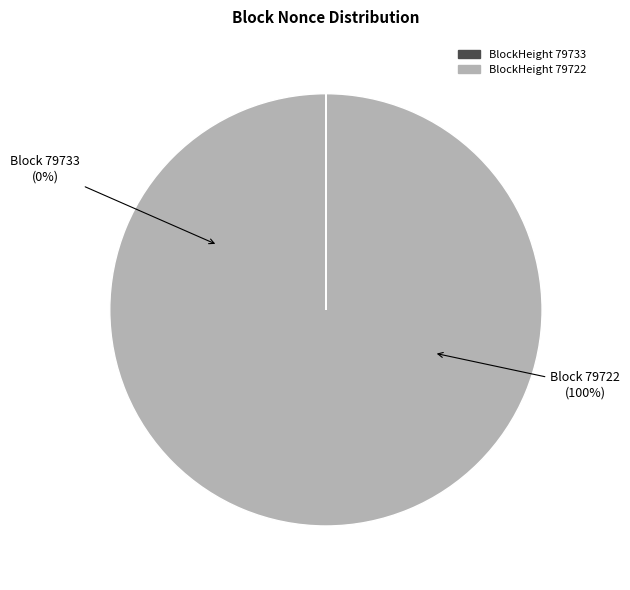

True or false: 79722 accounts for 89% of the total.

False